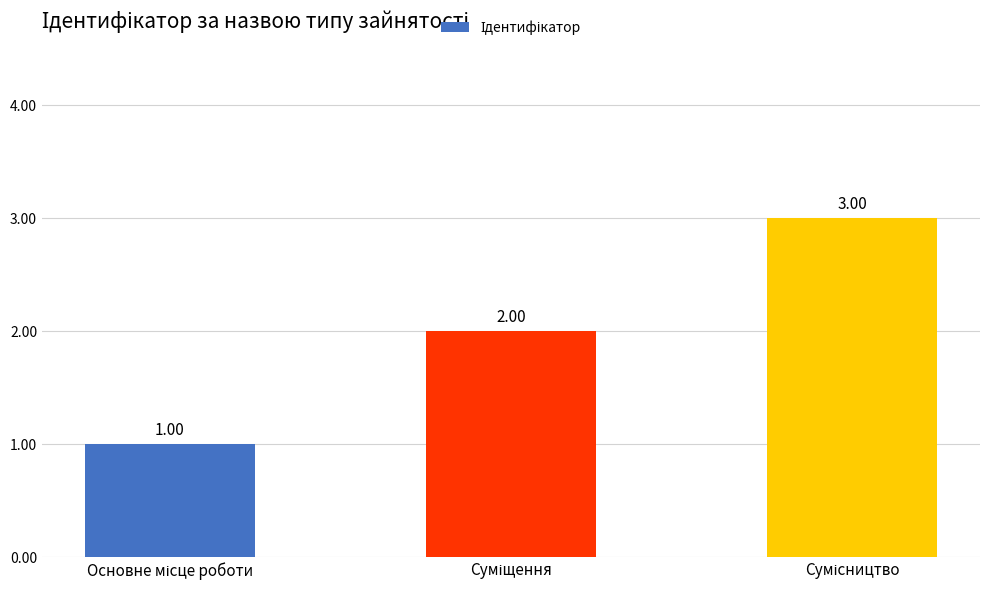

The chart shows a value of 1 at Основне місце роботи. True or false?

True